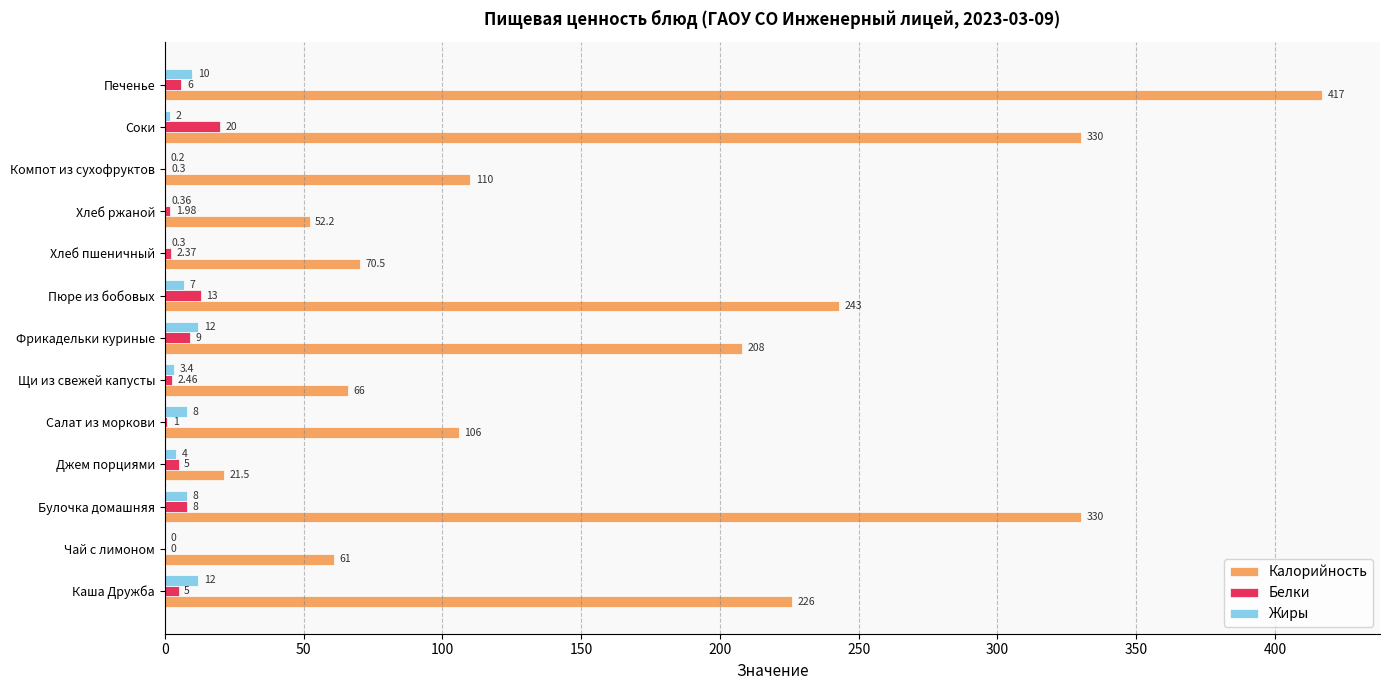

Which series changed the most between Фрикадельки куриные and Хлеб ржаной?

Калорийность